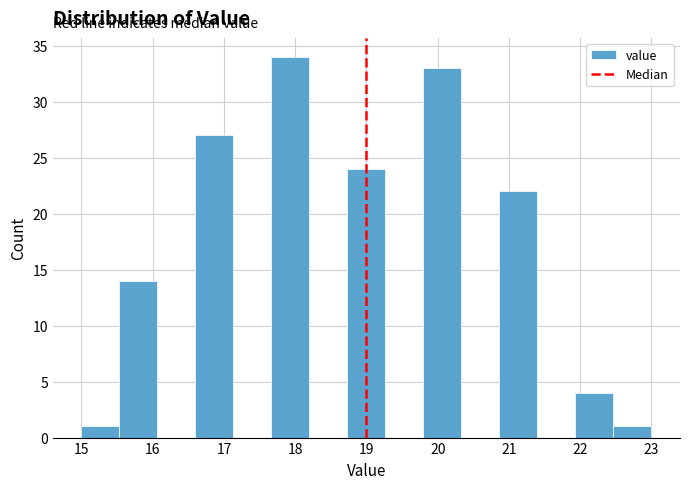

Reading left to right, list every bar in this chart as the range it spans on the x-axis followed by its height. Neither the bar edges nor the heights are printed on the chart, so give them approximately, as read against the axes.

15.0 to 15.5: 1
15.5 to 16.1: 14
16.1 to 16.6: 0
16.6 to 17.1: 27
17.1 to 17.7: 0
17.7 to 18.2: 34
18.2 to 18.7: 0
18.7 to 19.3: 24
19.3 to 19.8: 0
19.8 to 20.3: 33
20.3 to 20.9: 0
20.9 to 21.4: 22
21.4 to 21.9: 0
21.9 to 22.5: 4
22.5 to 23.0: 1